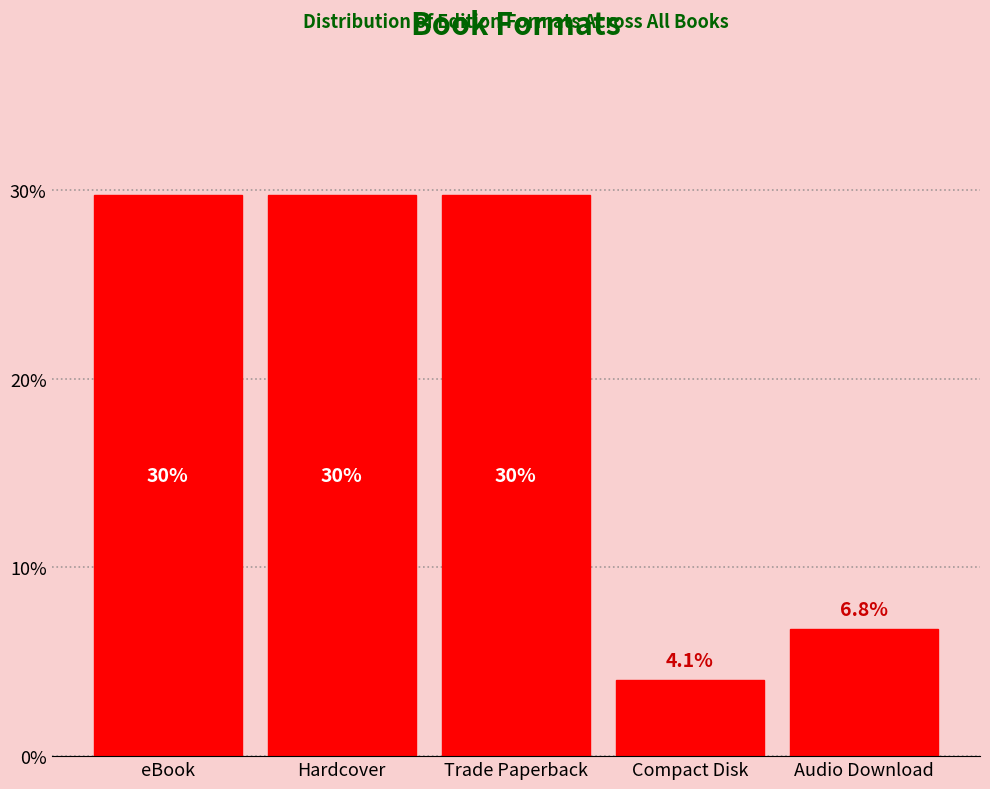

How many bars are there in total?

5